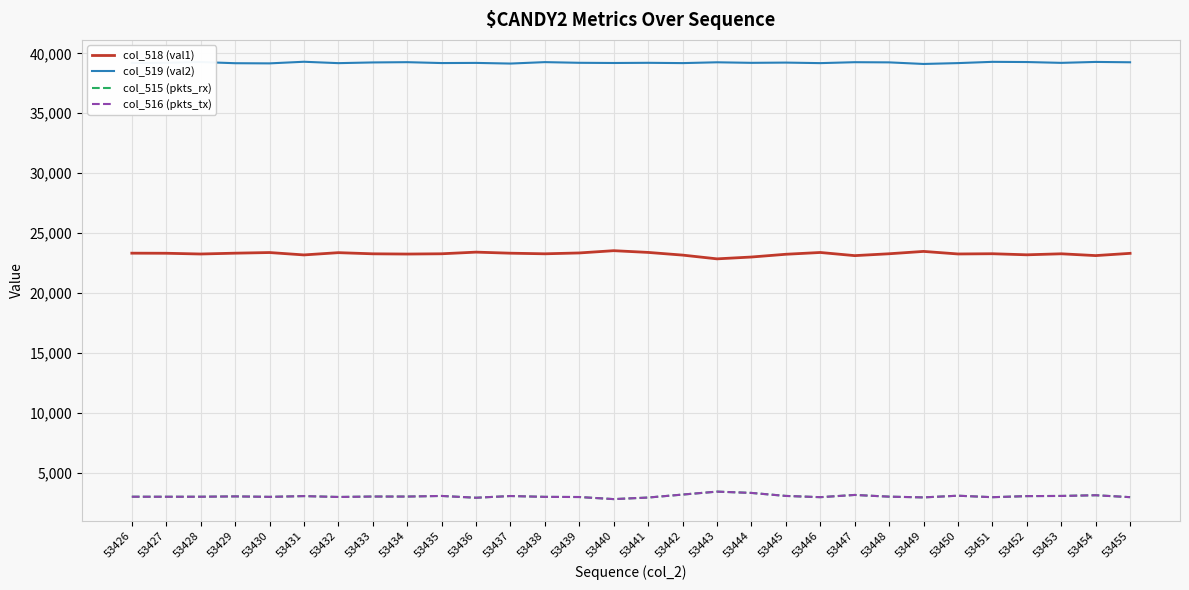

What are all the series names shown in the legend?

col_518 (val1), col_519 (val2), col_515 (pkts_rx), col_516 (pkts_tx)